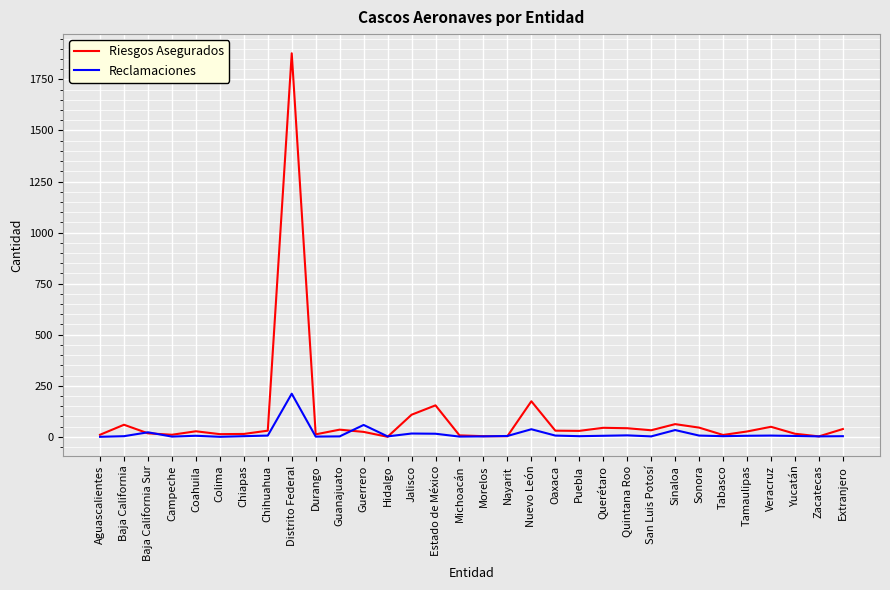

At which label is Riesgos Asegurados closest to 939?

Nuevo León